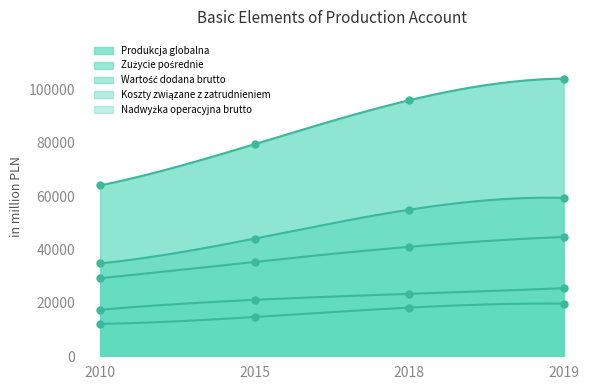

Which series has the widest spread of values?

Produkcja globalna